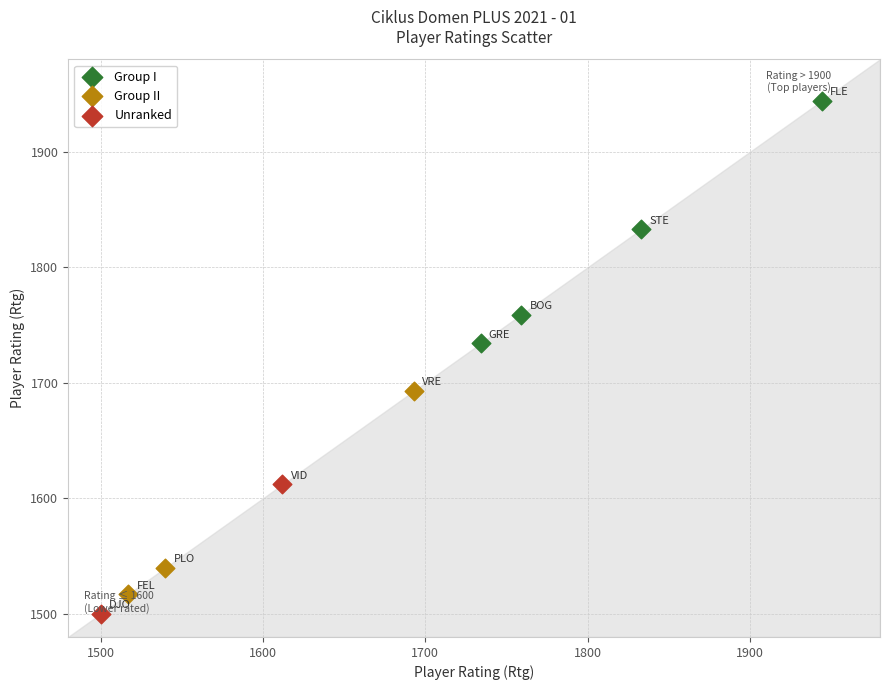

What are all the series names shown in the legend?

Group I, Group II, Unranked